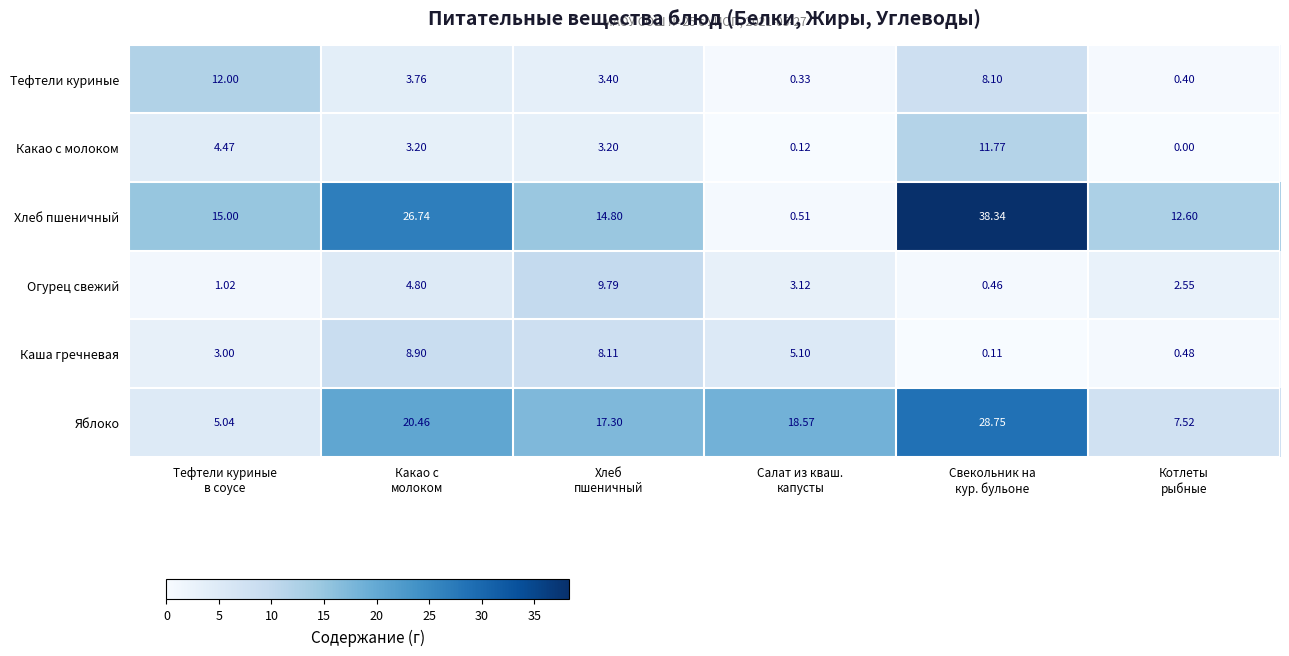

List the series in order of their peak value, highest first.

Хлеб пшеничный, Яблоко, Тефтели куриные, Какао с молоком, Огурец свежий, Каша гречневая